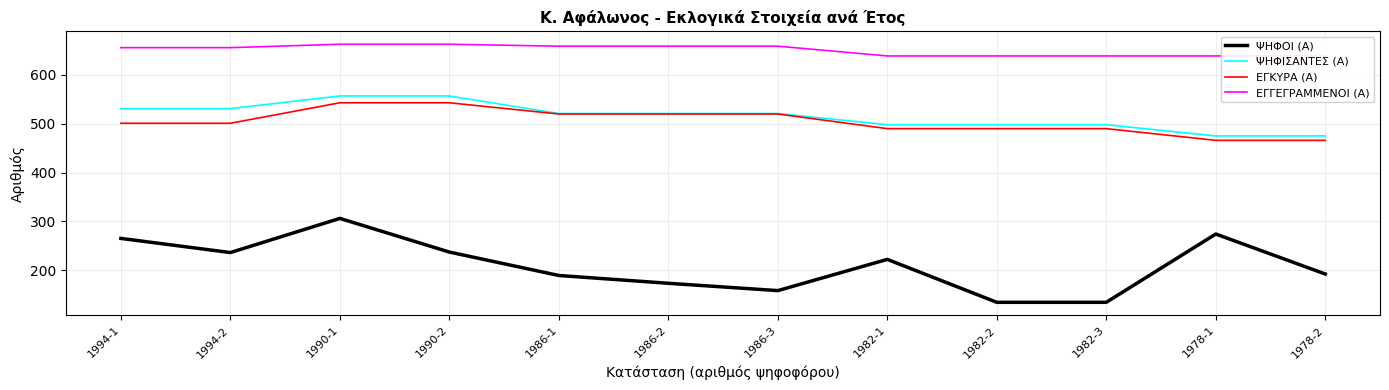

Reading left to right, transcribe all the data shown in this chart.

ΨΗΦΟΙ (Α): 1994-1=265	1994-2=236	1990-1=306	1990-2=237	1986-1=189	1986-2=173	1986-3=158	1982-1=222	1982-2=134	1982-3=134	1978-1=274	1978-2=192
ΨΗΦΙΣΑΝΤΕΣ (Α): 1994-1=531	1994-2=531	1990-1=557	1990-2=557	1986-1=521	1986-2=521	1986-3=521	1982-1=498	1982-2=498	1982-3=498	1978-1=475	1978-2=475
ΕΓΚΥΡΑ (Α): 1994-1=501	1994-2=501	1990-1=543	1990-2=543	1986-1=520	1986-2=520	1986-3=520	1982-1=490	1982-2=490	1982-3=490	1978-1=466	1978-2=466
ΕΓΓΕΓΡΑΜΜΕΝΟΙ (Α): 1994-1=656	1994-2=656	1990-1=663	1990-2=663	1986-1=659	1986-2=659	1986-3=659	1982-1=639	1982-2=639	1982-3=639	1978-1=639	1978-2=639